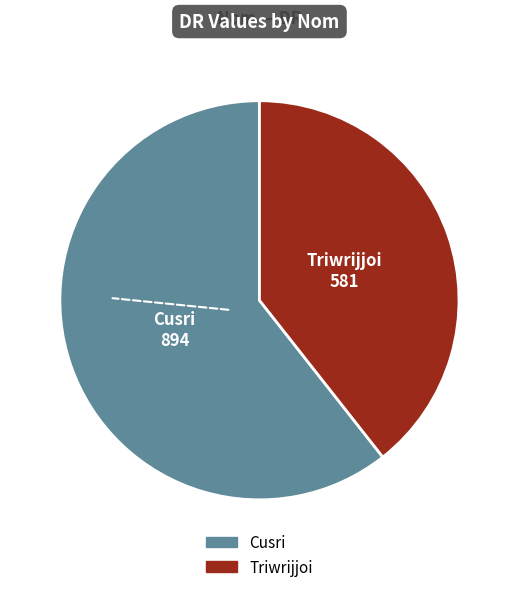

Rank the categories by value from lowest to highest.

Triwrijjoi, Cusri